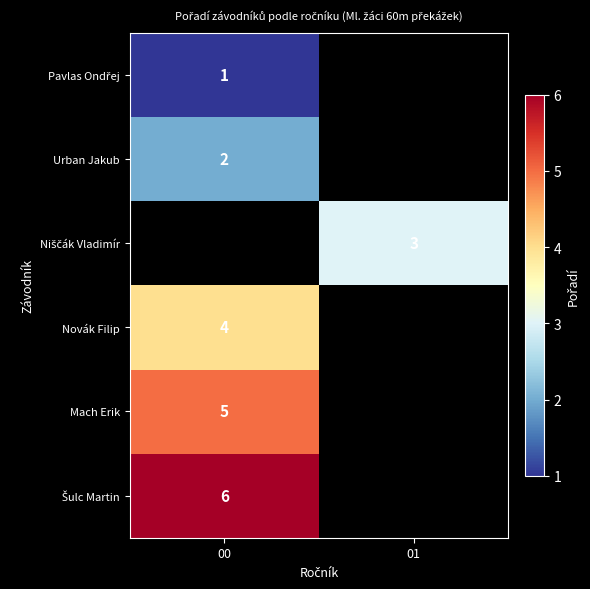

Rank the categories by Niščák Vladimír value from highest to lowest.

00, 01